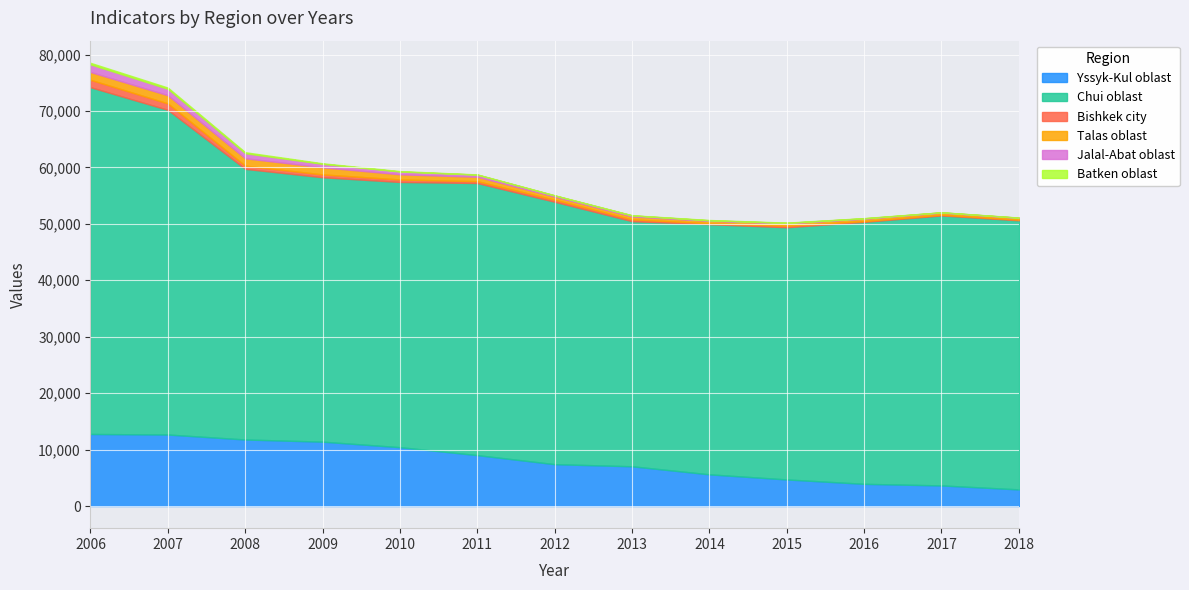

At 2015, list the series in order from smallest to largest.

Batken oblast, Jalal-Abat oblast, Bishkek city, Talas oblast, Yssyk-Kul oblast, Chui oblast